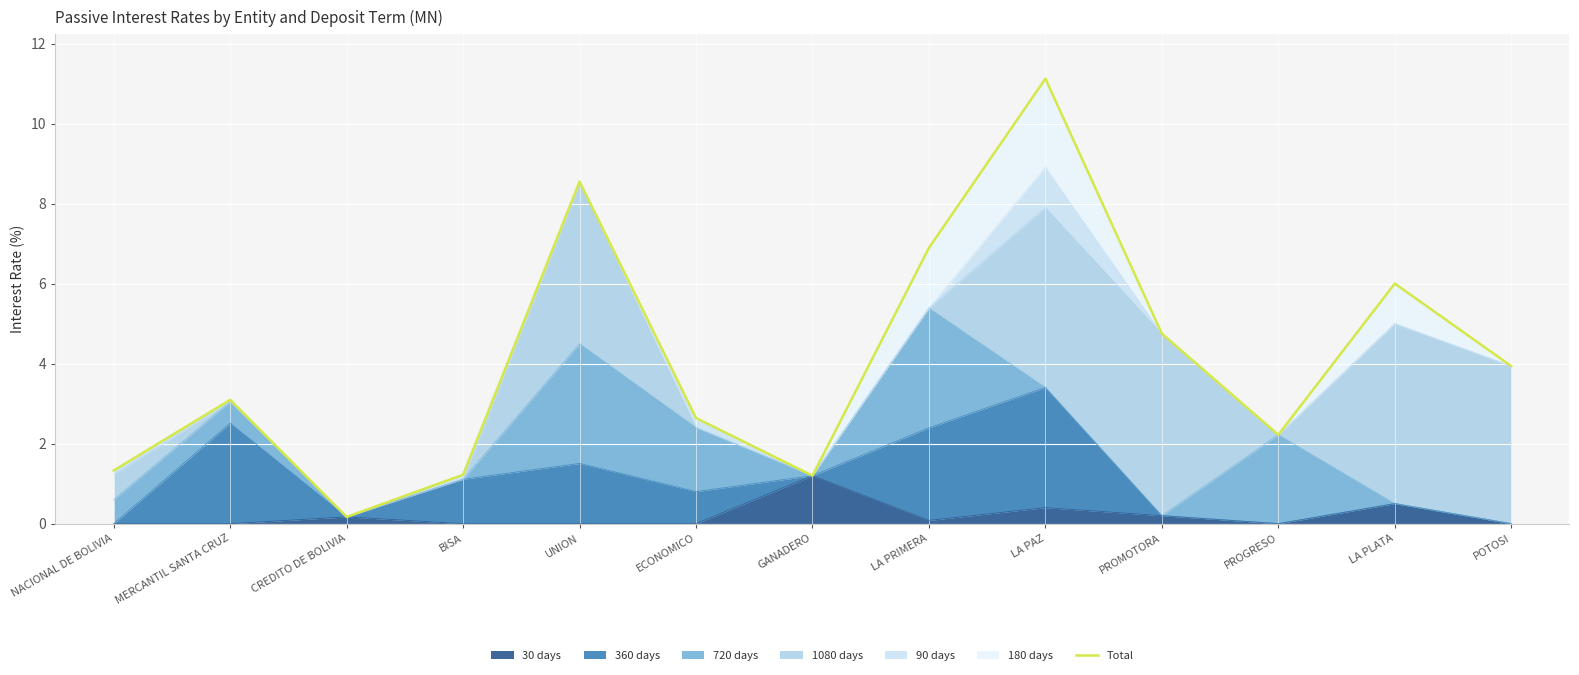

Reading right to left, list all the values displayed in this chart.

3.9	6.0	2.2	4.7	11.1	6.9	1.2	2.6	8.6	1.2	0.2	3.1	1.3